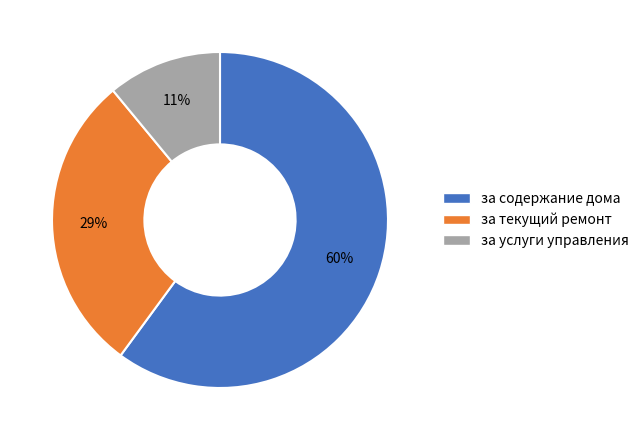

True or false: за содержание дома accounts for 68% of the total.

False